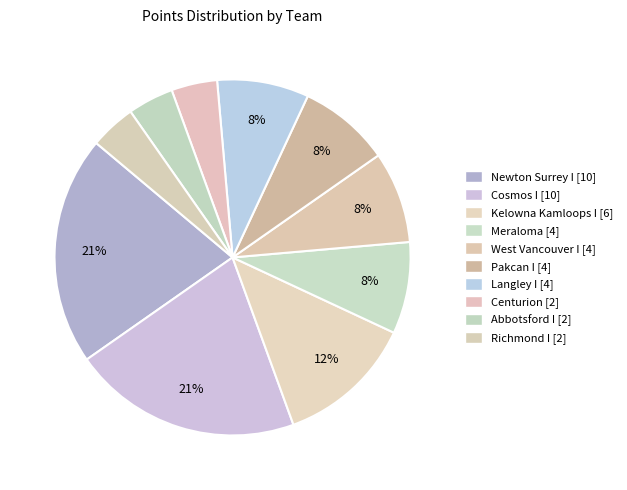

What percentage is the West Vancouver I slice, to the nearest percent?

8%